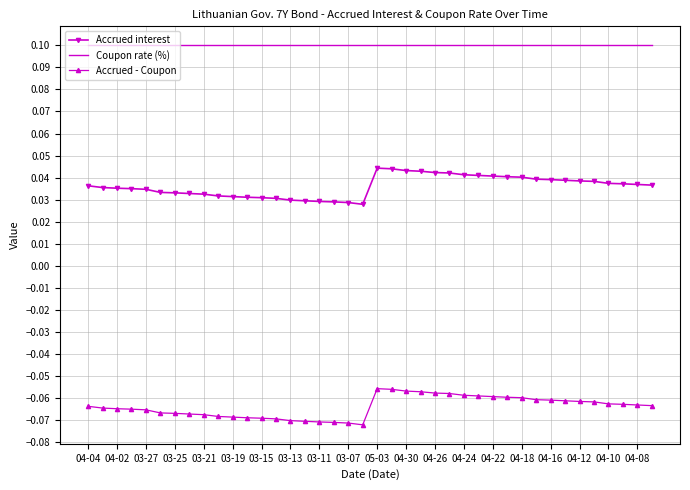

Rank the series by their maximum value, from lowest to highest.

Accrued - Coupon, Accrued interest, Coupon rate (%)